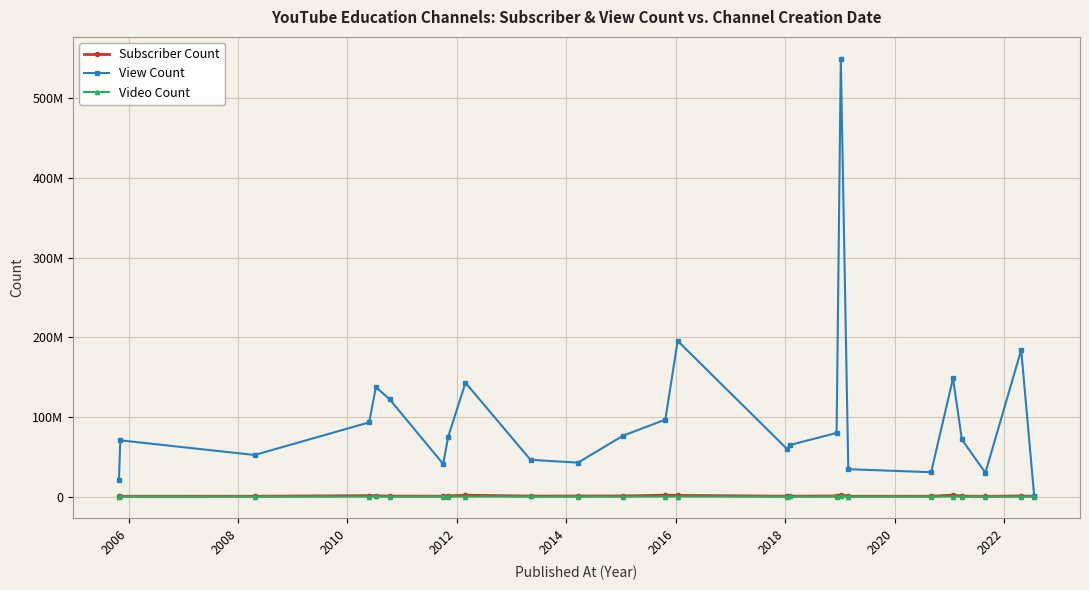

Is this an area chart (filled region under the line)?

No